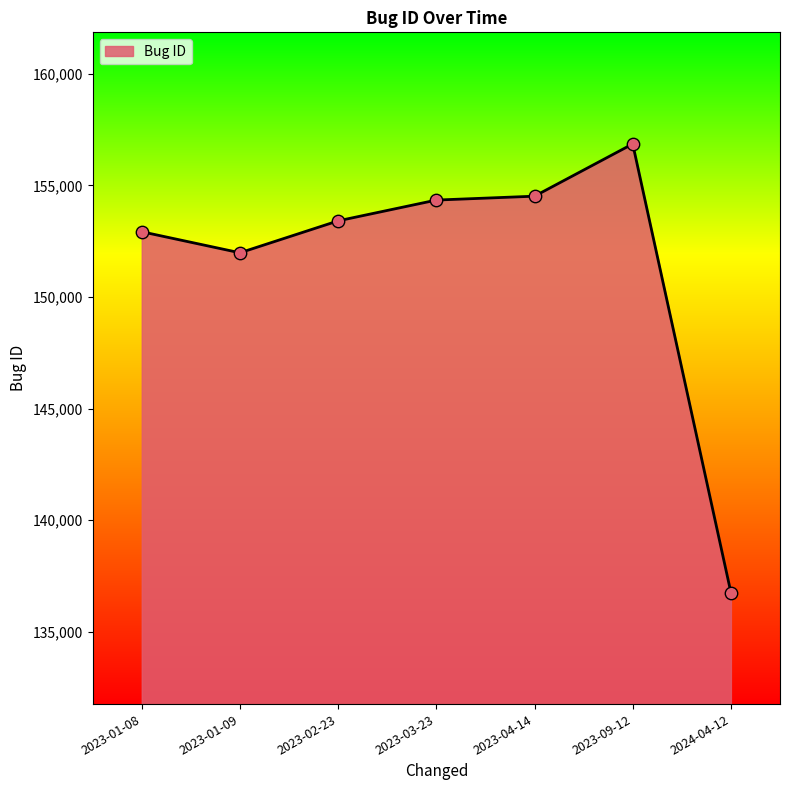

Between 2023-03-23 and 2023-01-09, which is larger?

2023-03-23